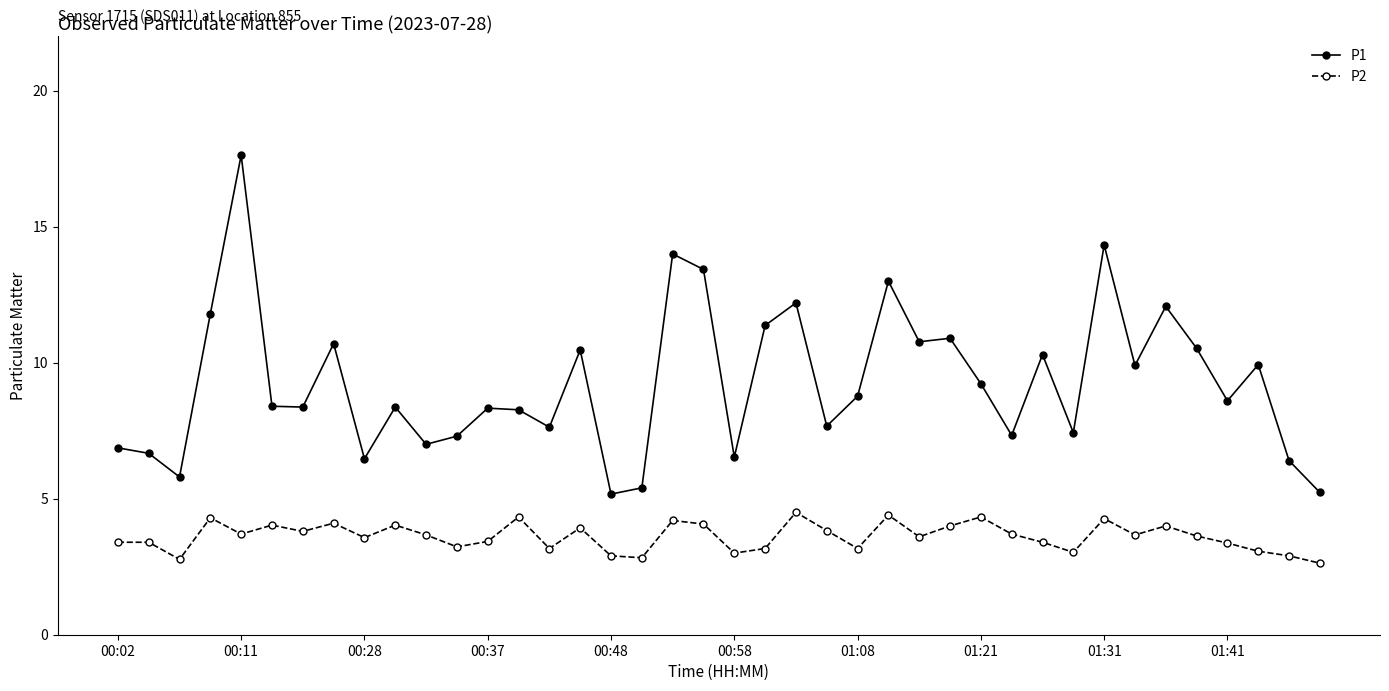

What is the value of the P2 point at the 8th from the left?

4.1